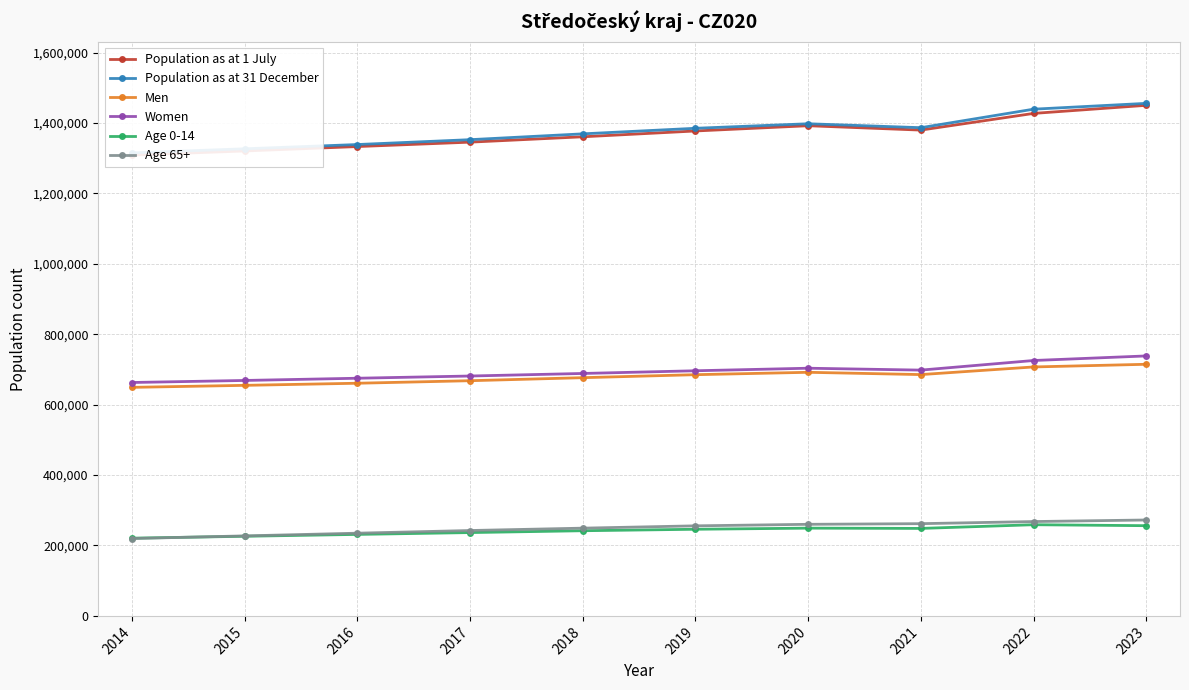

Where is the first local maximum for Women?

2020